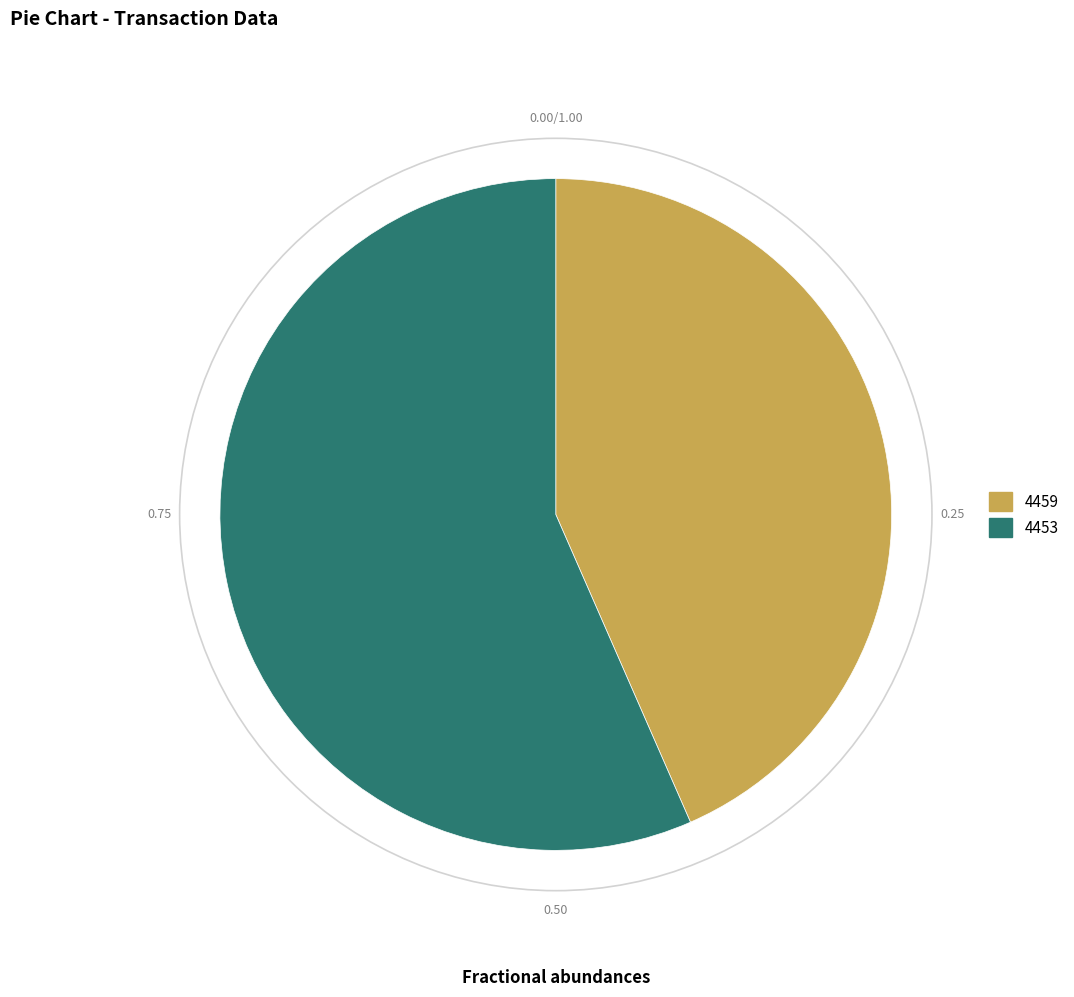

Rank the categories by value from lowest to highest.

4459, 4453